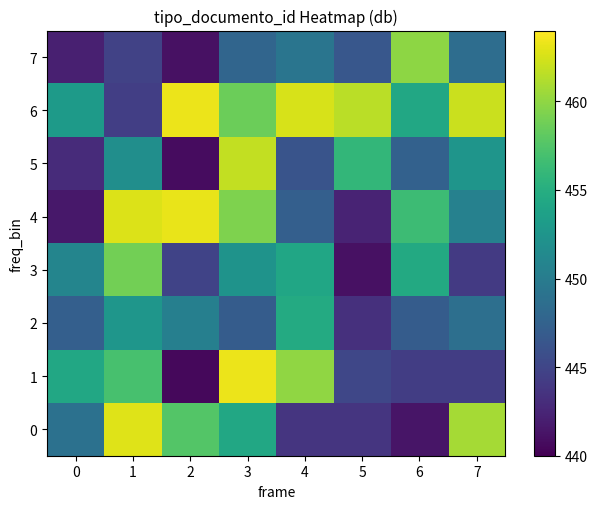

What is the total value across all series at 6?

3605.5